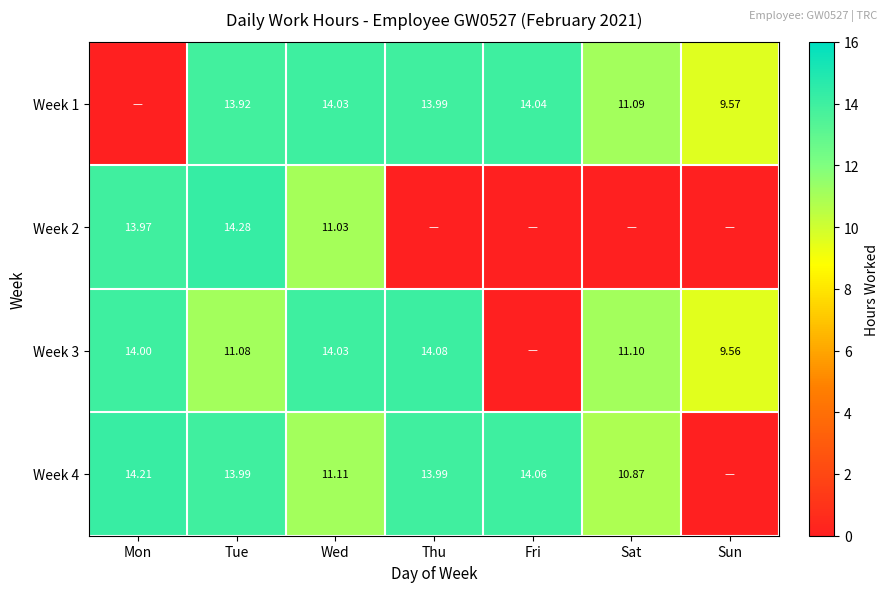

How many values in the Week 4 series are below 13?

3